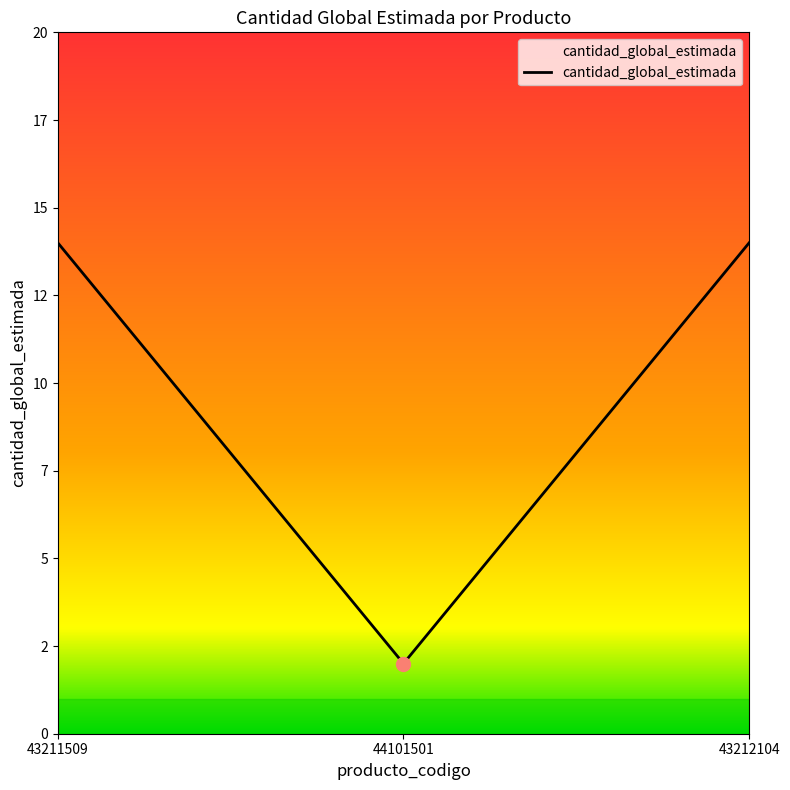

Which has a higher value, 44101501 or 43212104?

43212104